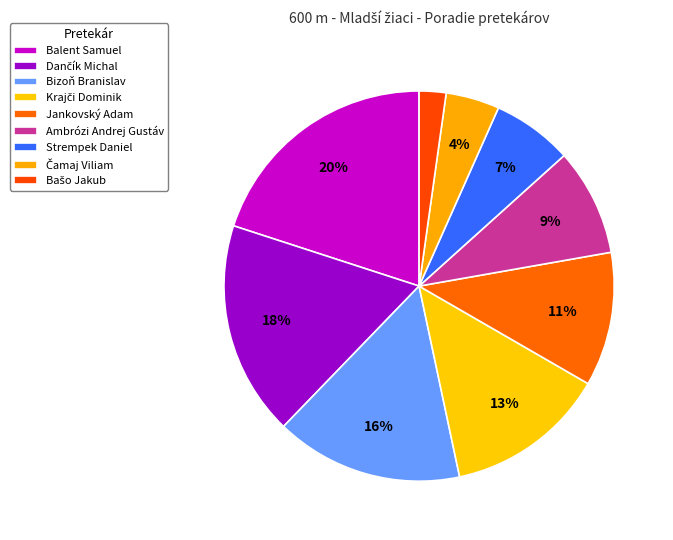

How many slices are in this pie chart?

9